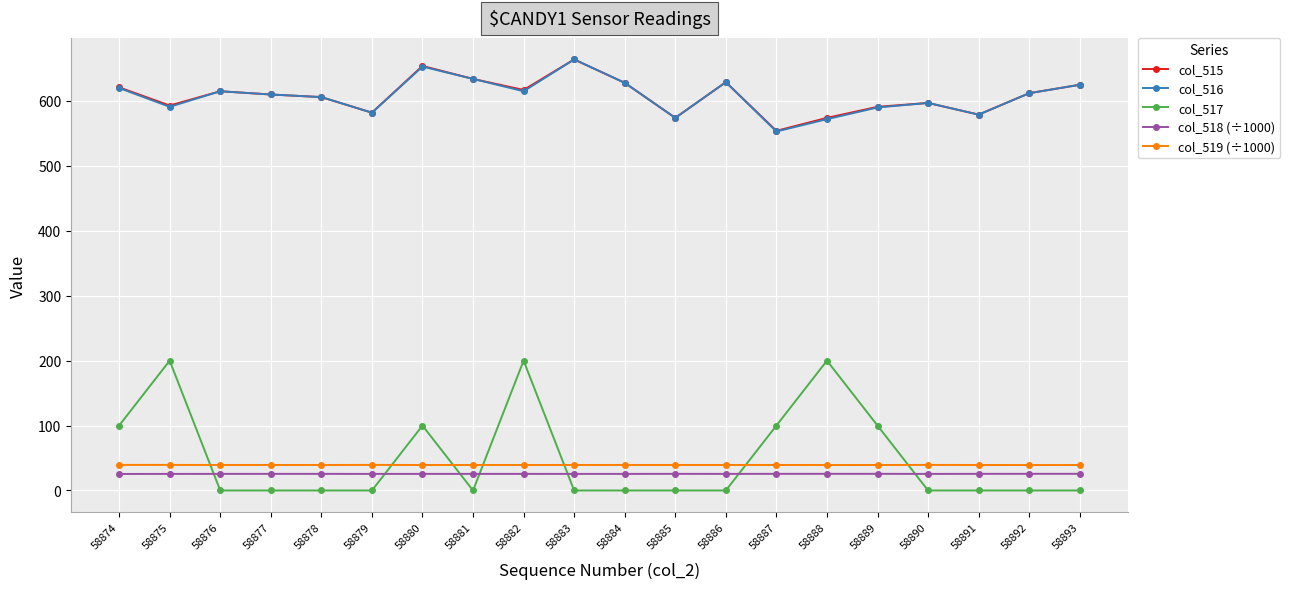

What is the difference between the highest and lowest values at 58875?

567.5